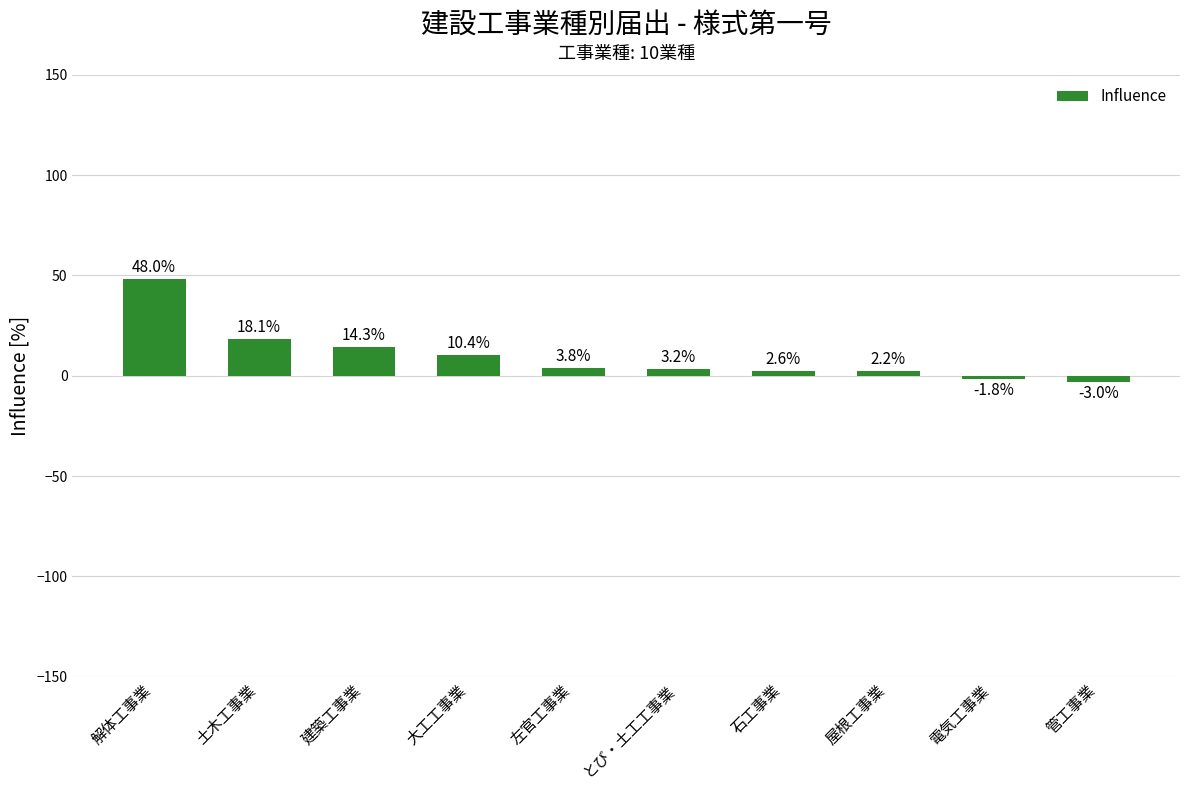

Is it true that the value at 屋根工事業 is 2.2?

True